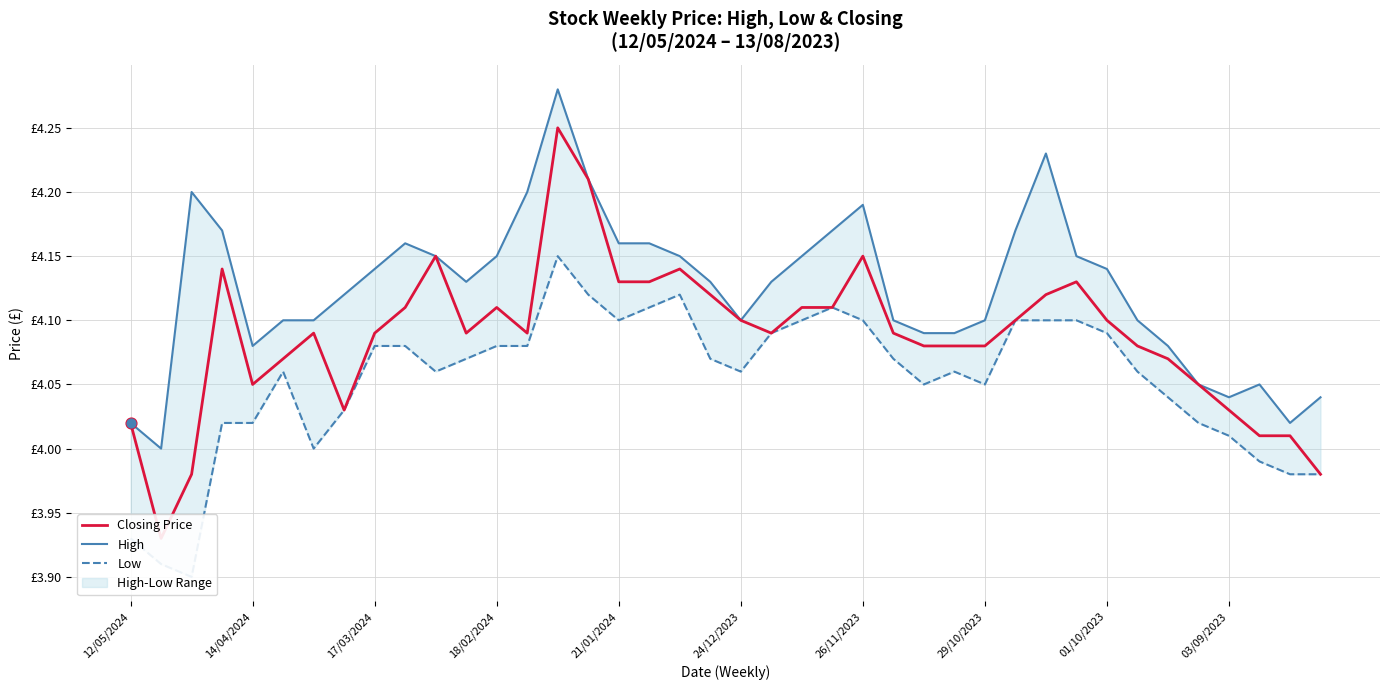

Which series contains the highest Y value?

High